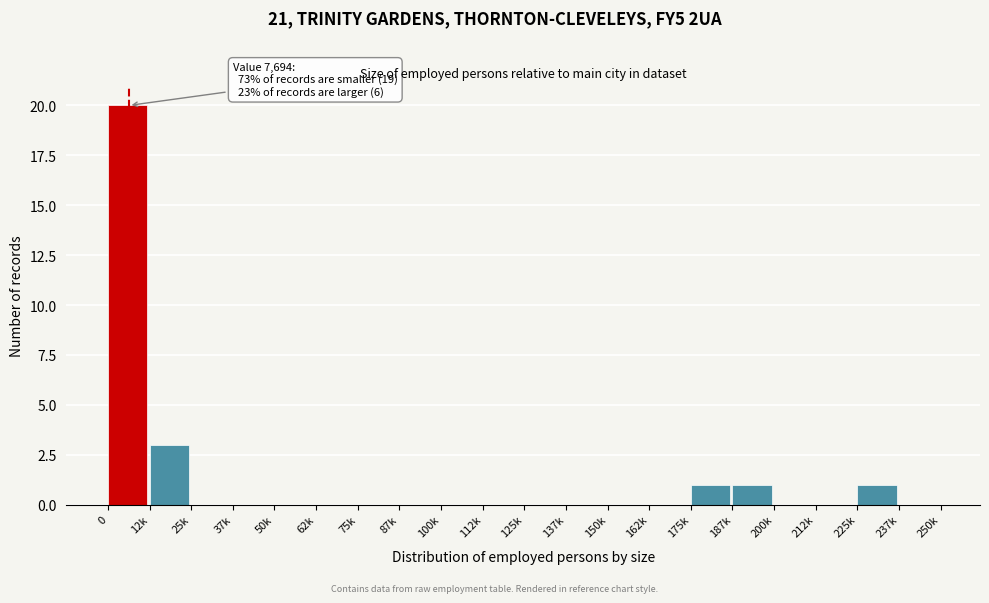

Reading left to right, extract all data points from this chart.

0=20	12k=3	25k=0	37k=0	50k=0	62k=0	75k=0	87k=0	100k=0	112k=0	125k=0	137k=0	150k=0	162k=0	175k=1	187k=1	200k=0	212k=0	225k=1	237k=0